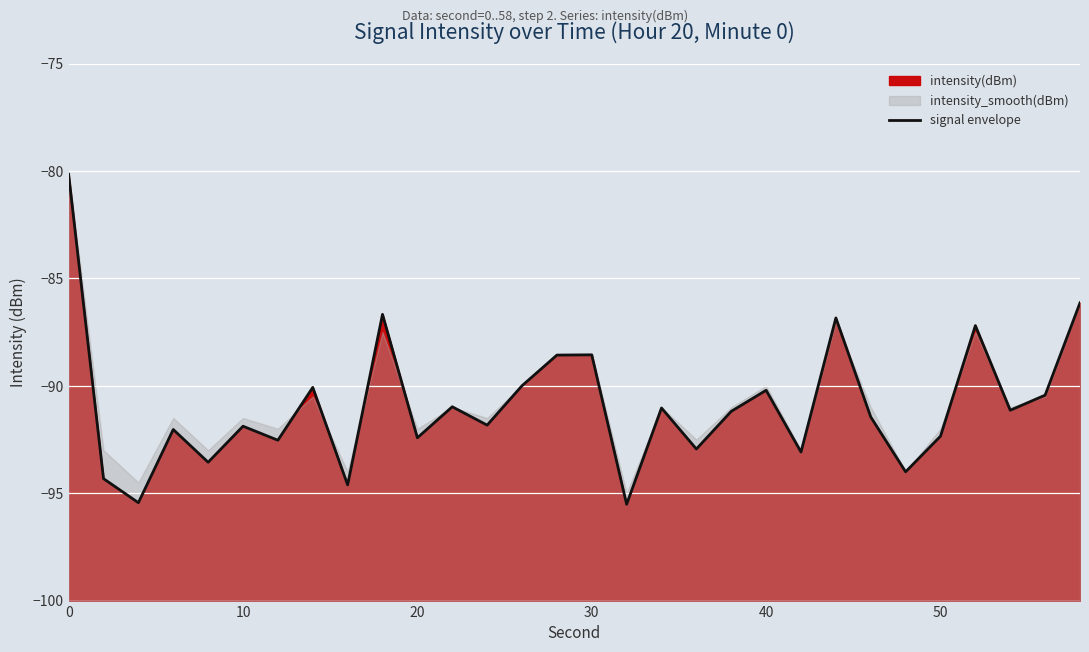

What is the average value?

-90.9